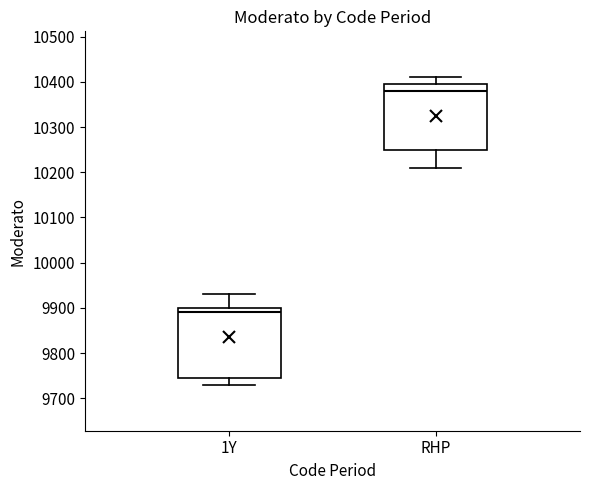

Where does the upper whisker of the box for 1Y end on the y-axis? The values are not printed on the chart, so give them approximately, as read against the axis.

9930